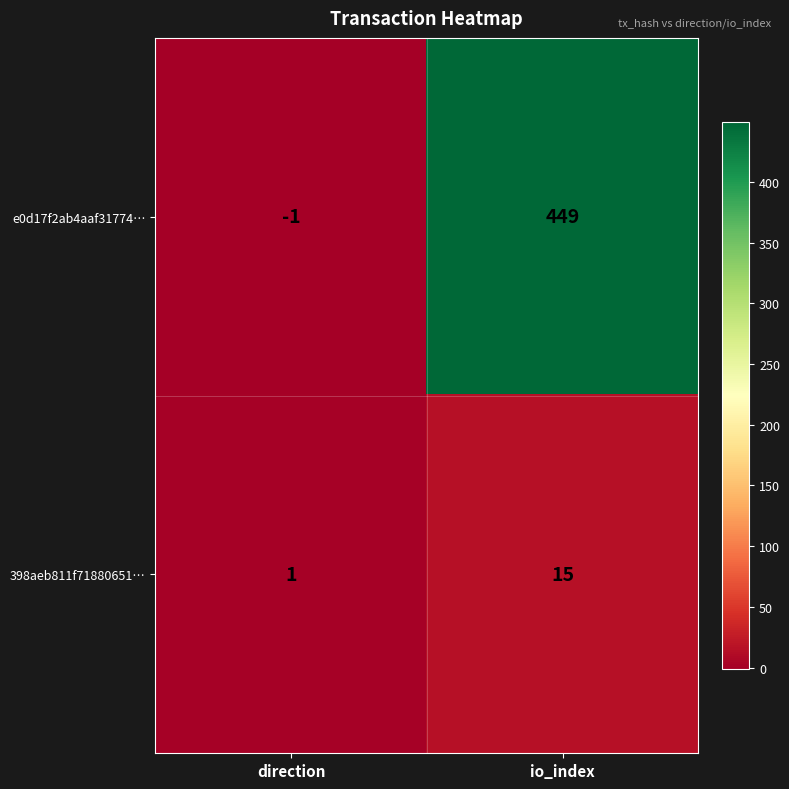

What is the spread (max minus min) of values at io_index?

434